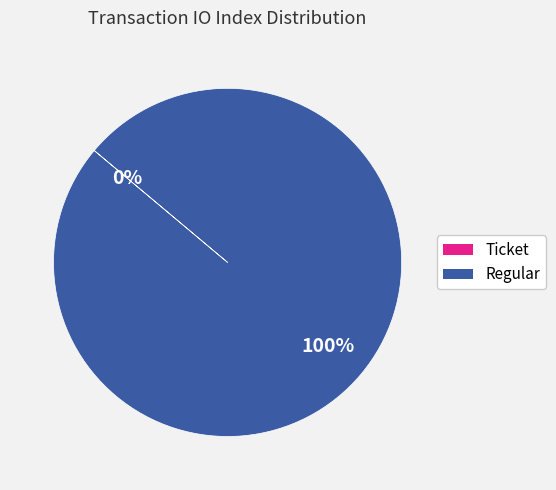

Combined, do Regular and Ticket account for over 50%?

Yes